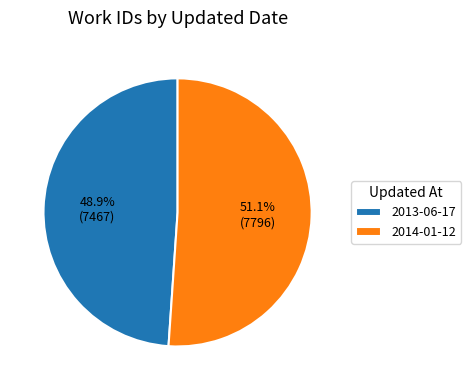

To the nearest percent, what is the difference between the largest and smallest slice percentages?

2%